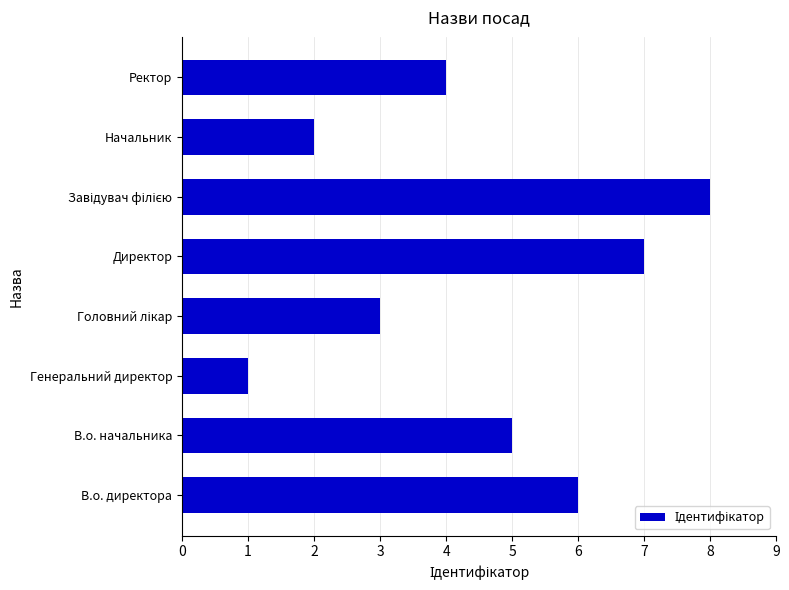

Which label corresponds to the smallest value in the chart?

Генеральний директор